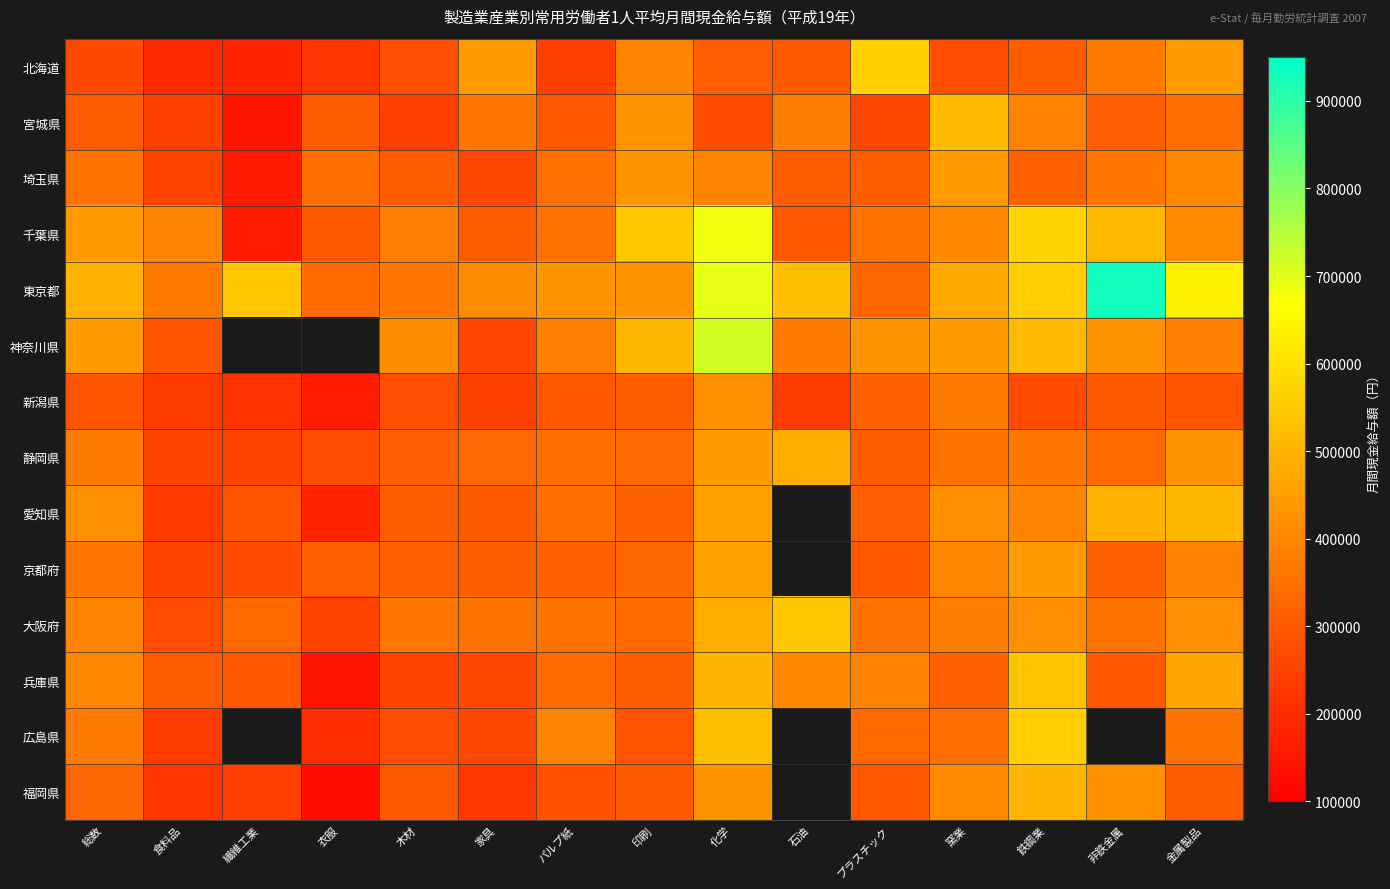

What is the maximum value for 新潟県?

422043.0